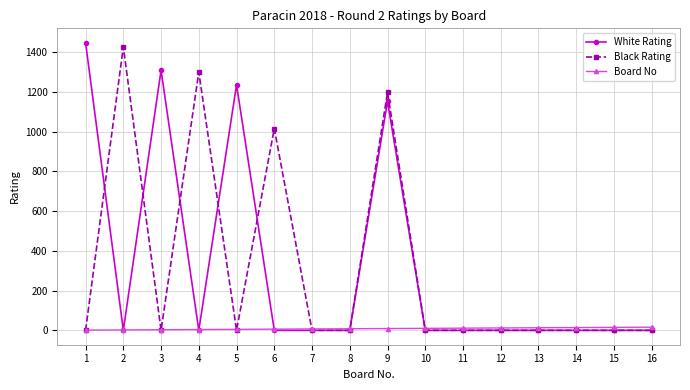

True or false: Black Rating has more than 0 interior local peaks.

True